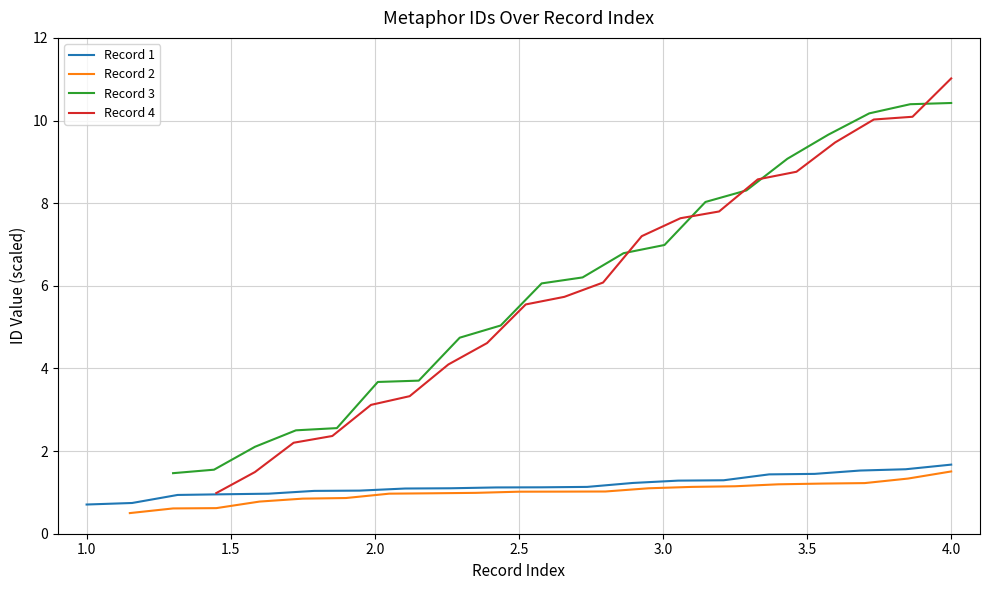

The Record 2 series shows 1.5 at 4.5. True or false?

False